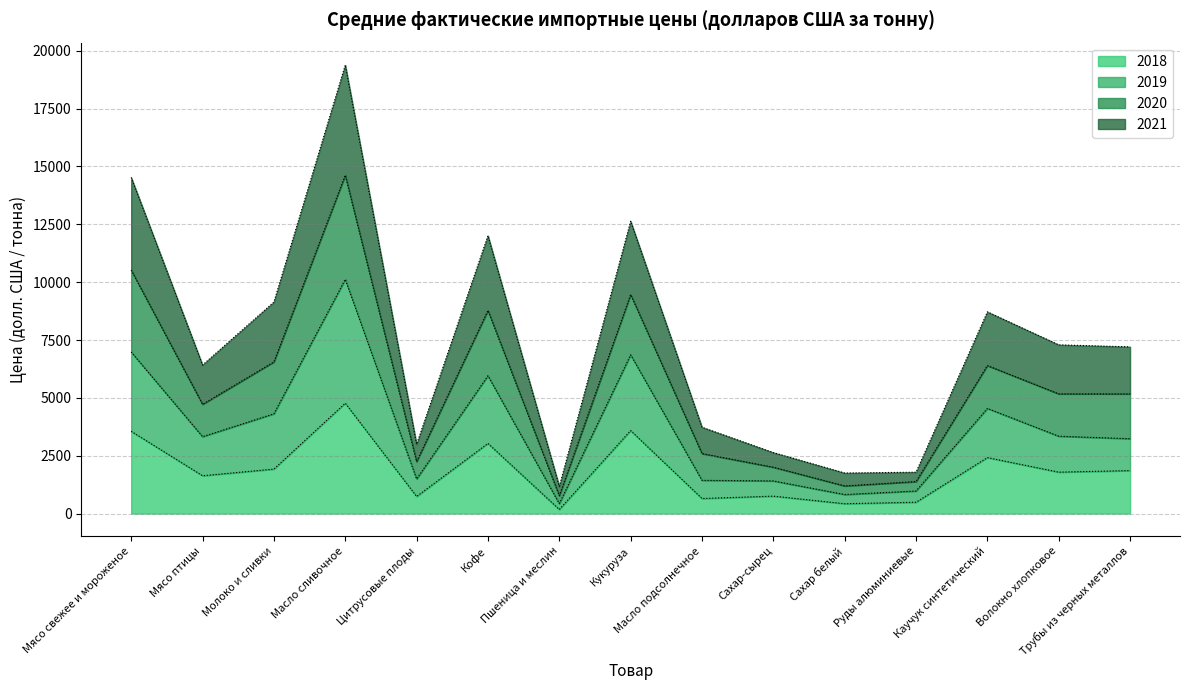

True or false: 2018 and 2021 intersect in this chart.

False